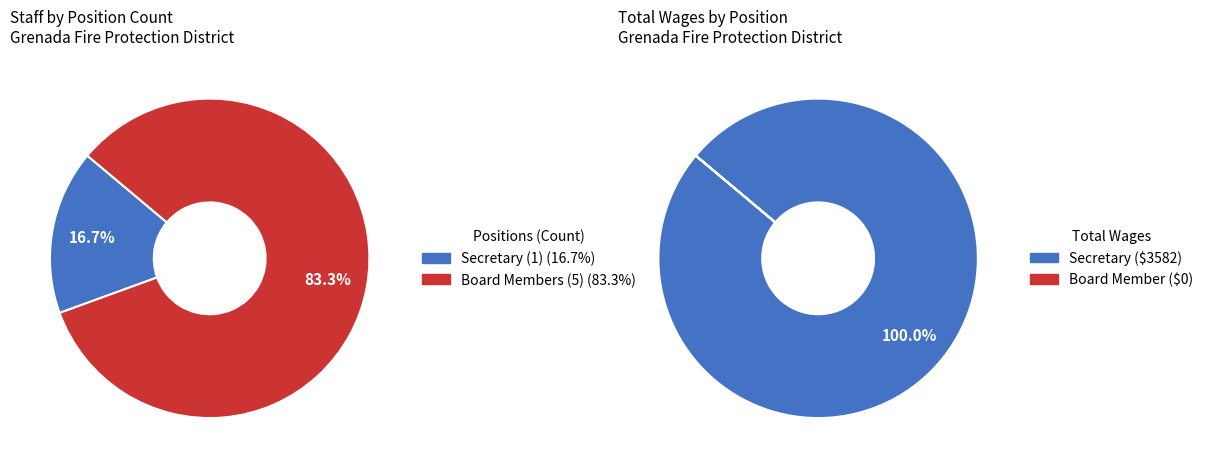

To the nearest percent, what is the difference between the Board Member and Secretary slice percentages?

100%